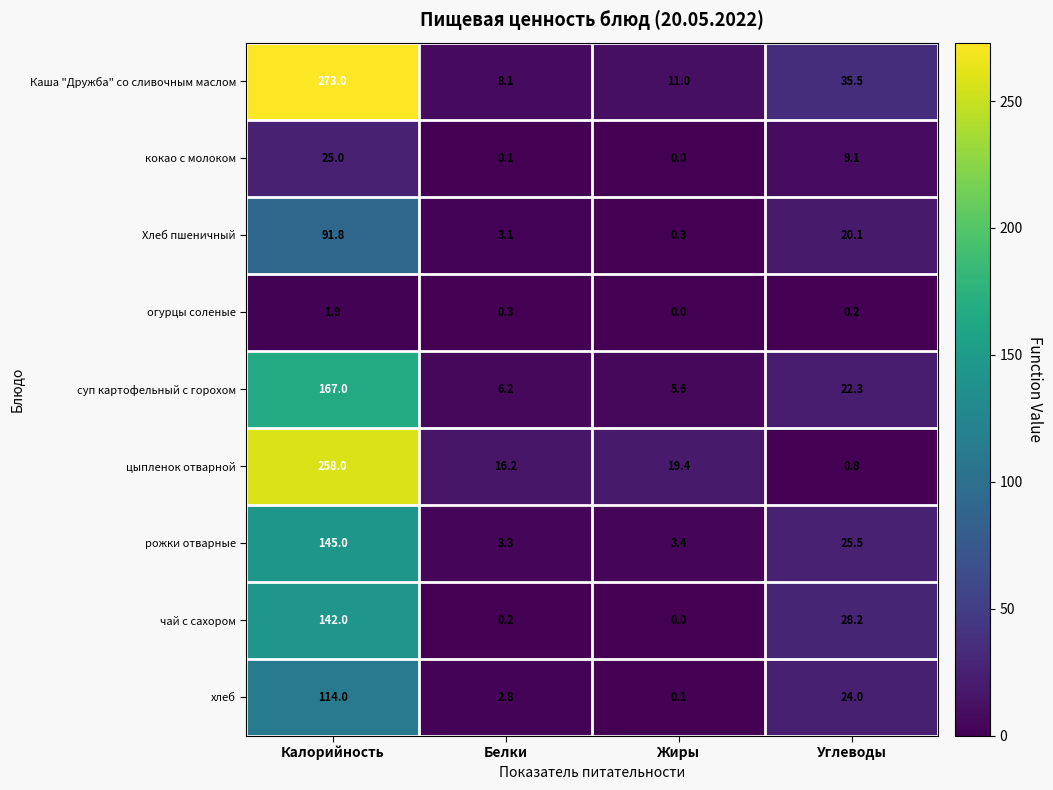

Rank the series by their maximum value, from lowest to highest.

огурцы соленые, кокао с молоком, Хлеб пшеничный, хлеб, чай с сахором, рожки отварные, суп картофельный с горохом, цыпленок отварной, Каша "Дружба" со сливочным маслом